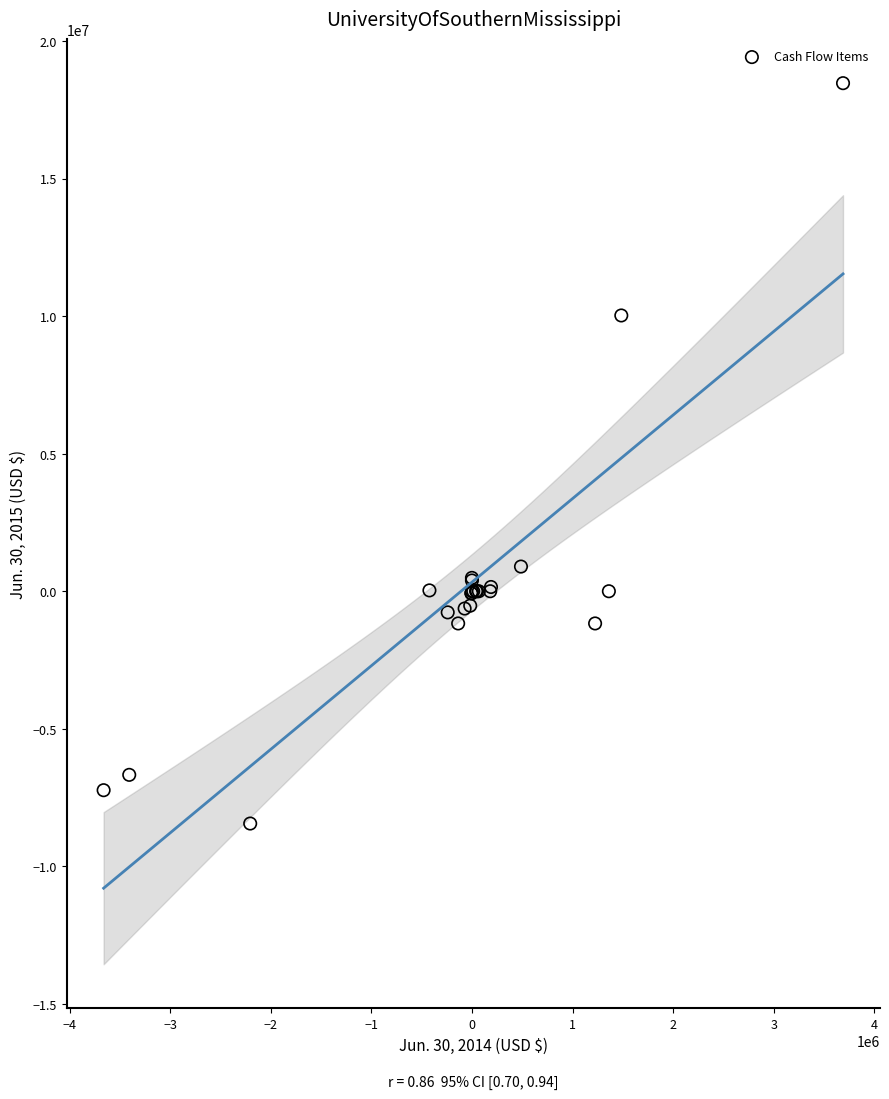

What Y value in the scatter plot is closest to 5013652?

897130